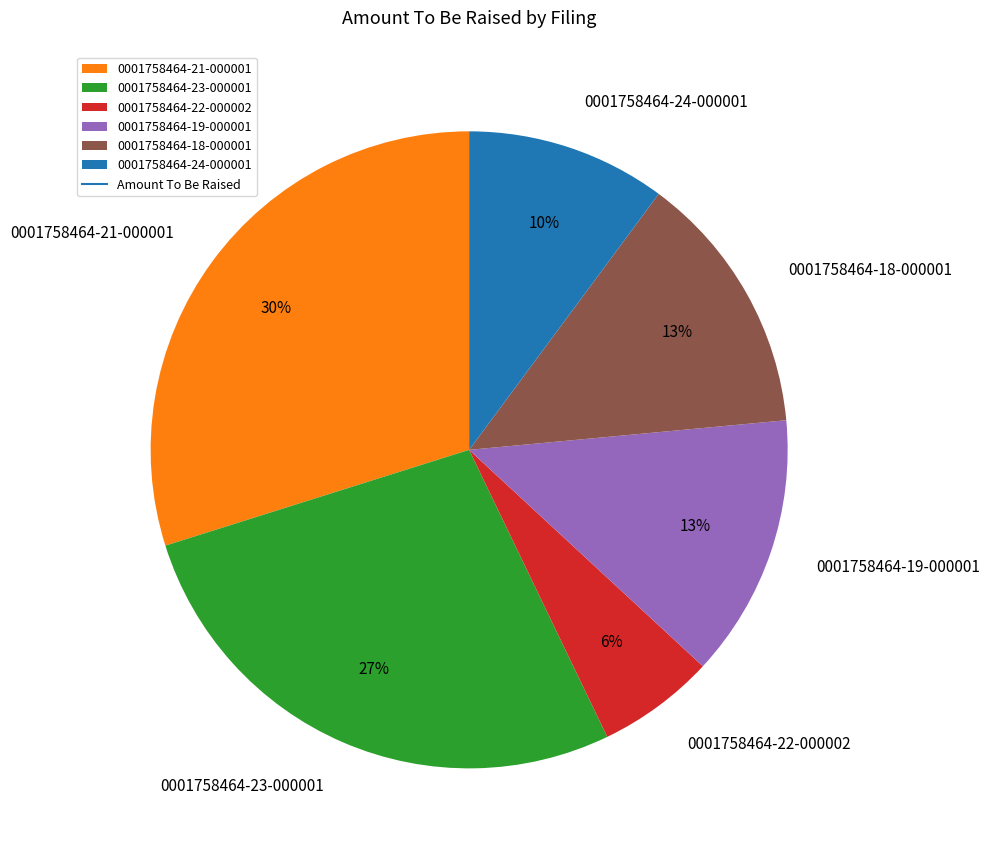

Combined, do 0001758464-18-000001 and 0001758464-21-000001 account for over 50%?

No